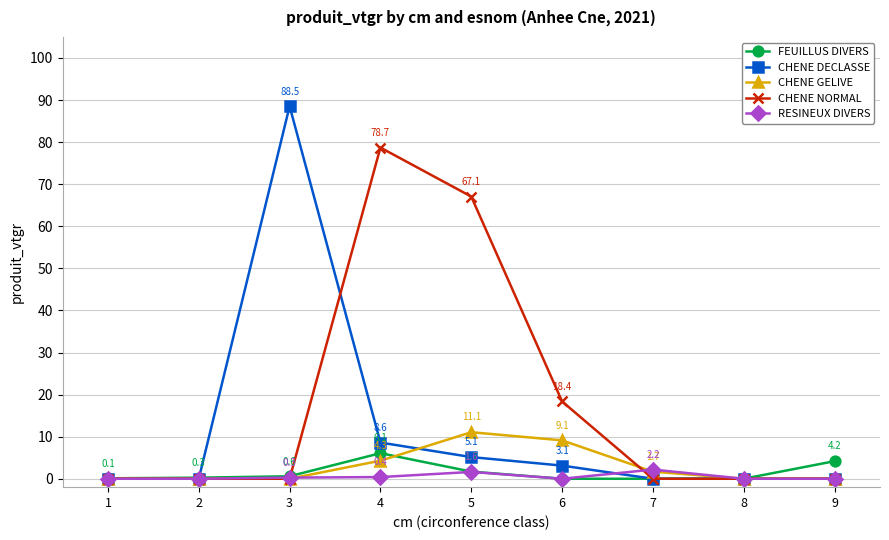

Which series changed the most between 5 and 6?

CHENE NORMAL